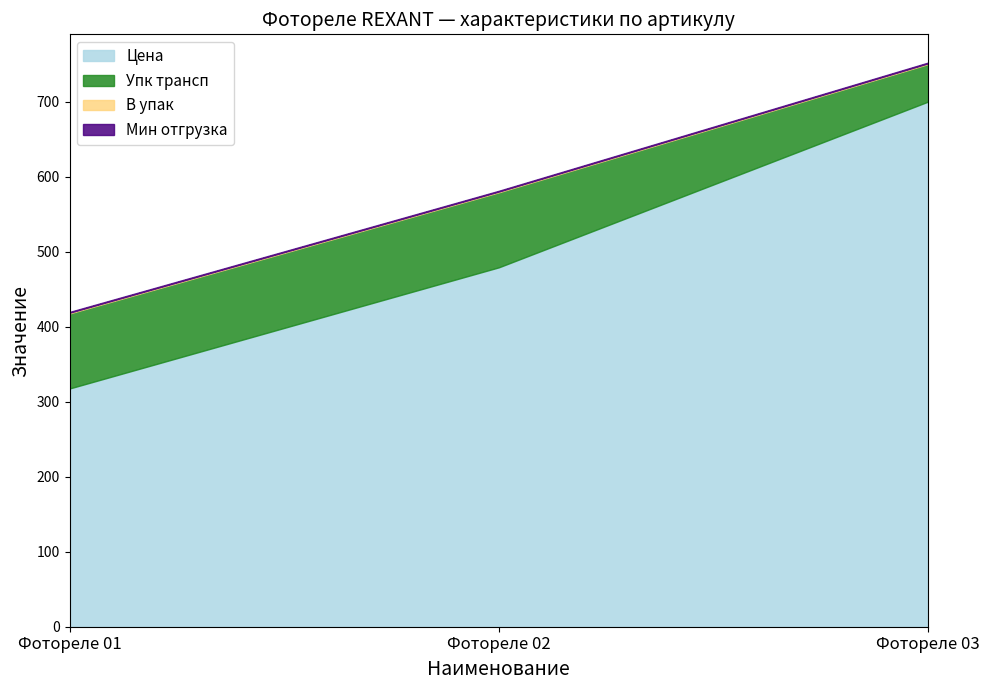

At which category does the chart reach its peak across all series?

Фотореле 03